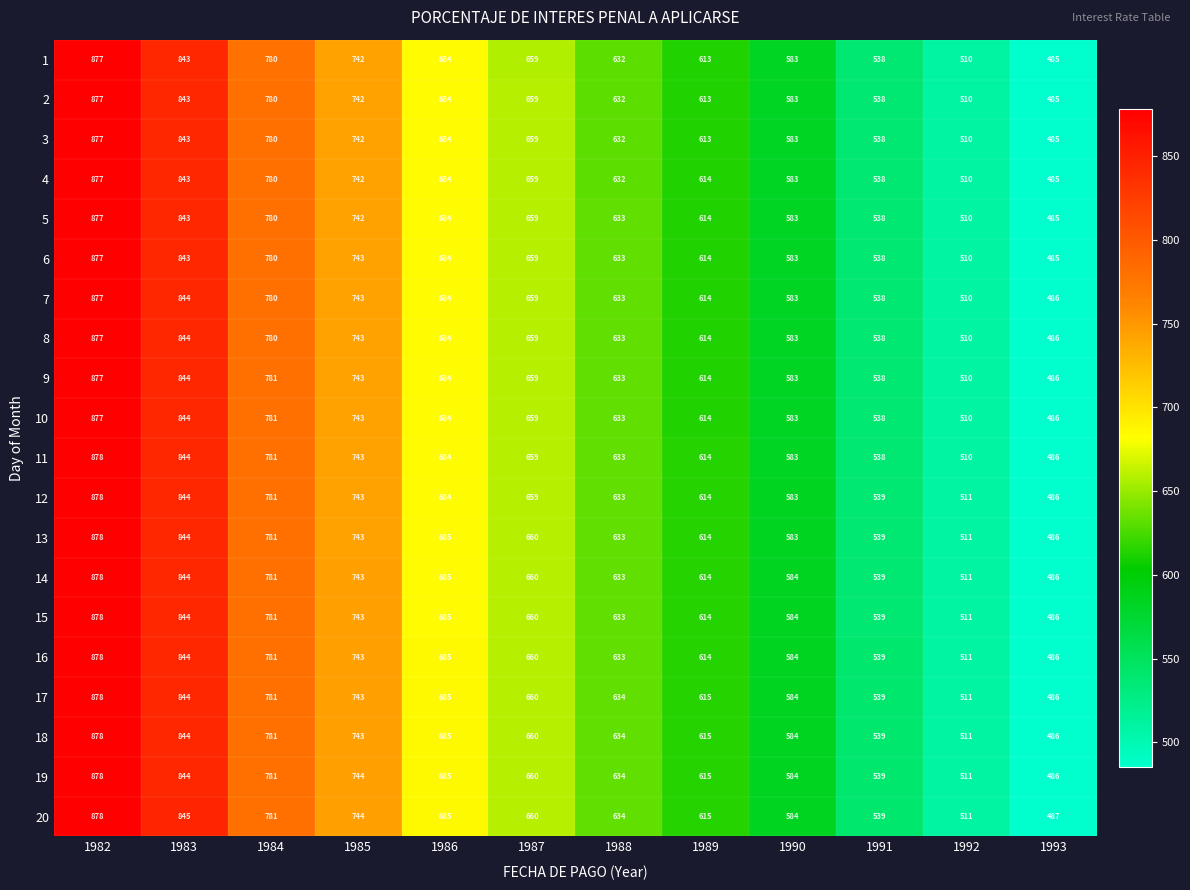

How many categories are shown in the chart?

12